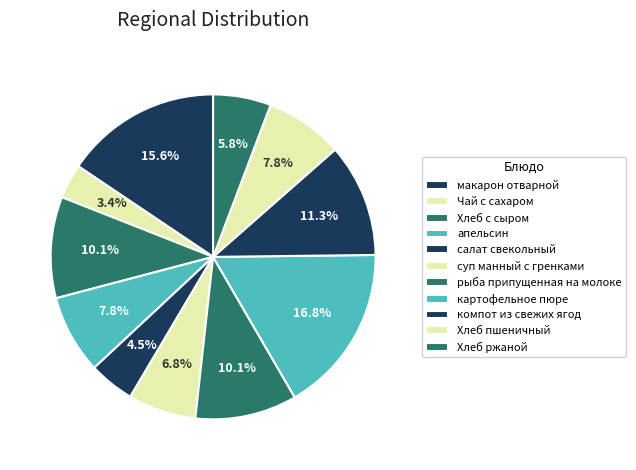

What percentage is the картофельное пюре slice, to the nearest percent?

17%